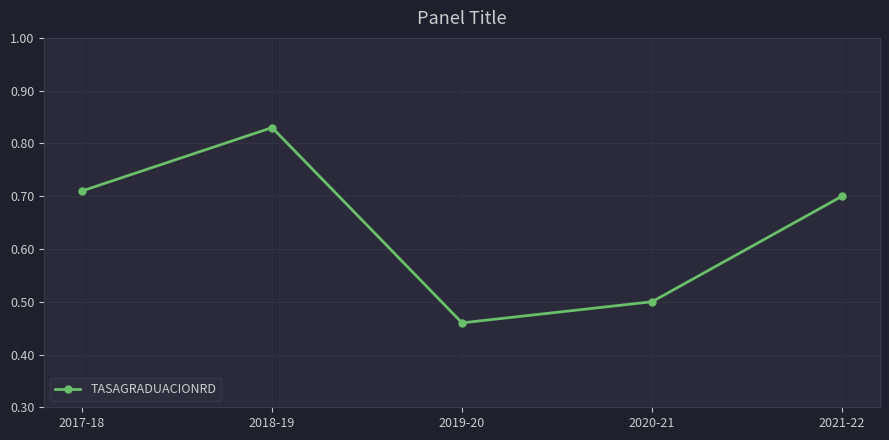

Is it true that the value at 2019-20 is 0.1?

False